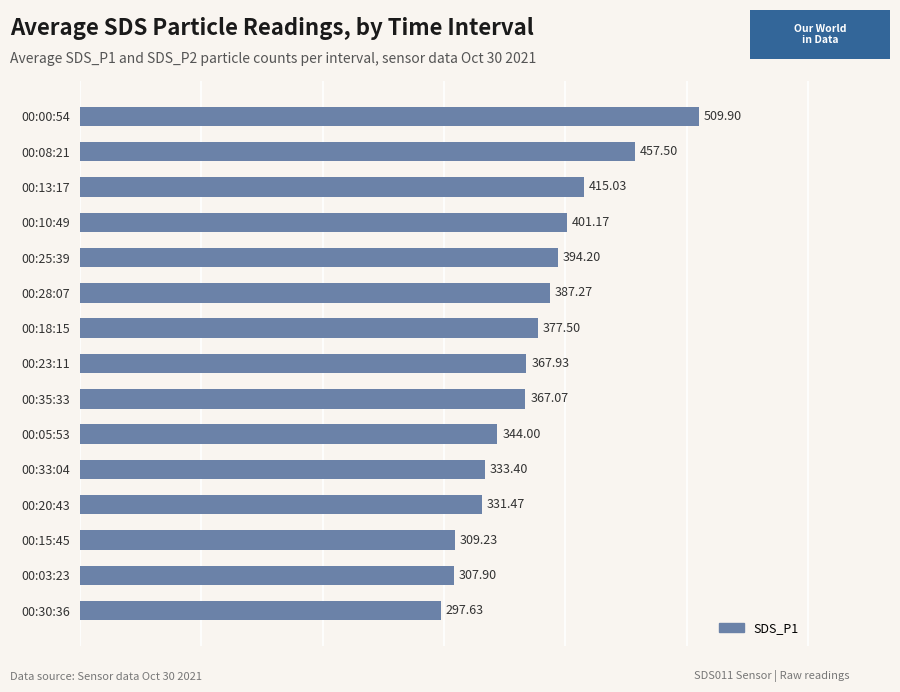

How many values are below 367?

6